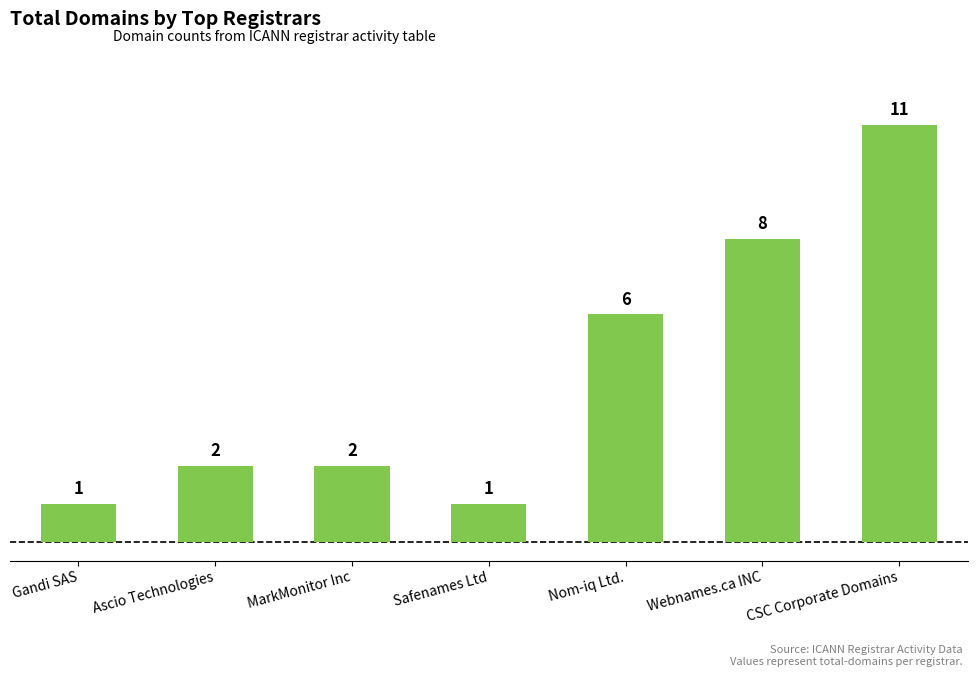

What is the sum of all values?

31